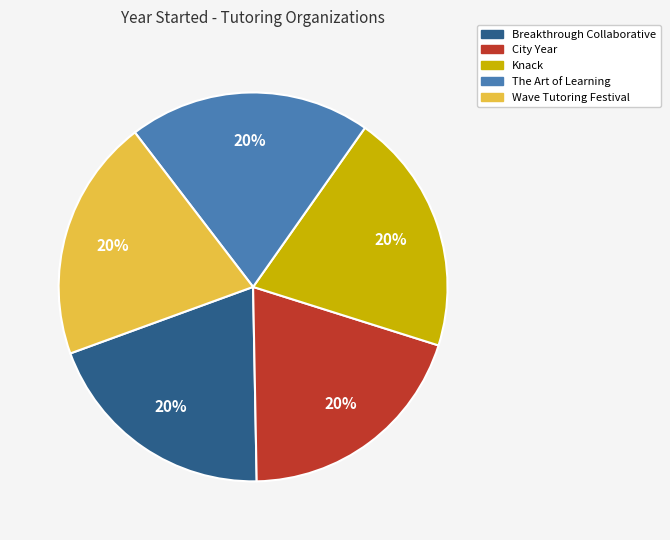

Is it true that Wave Tutoring Festival is 14% of the pie?

False